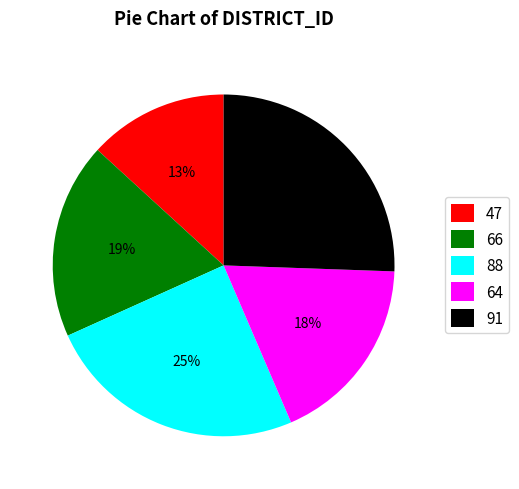

True or false: 47 accounts for 13% of the total.

True